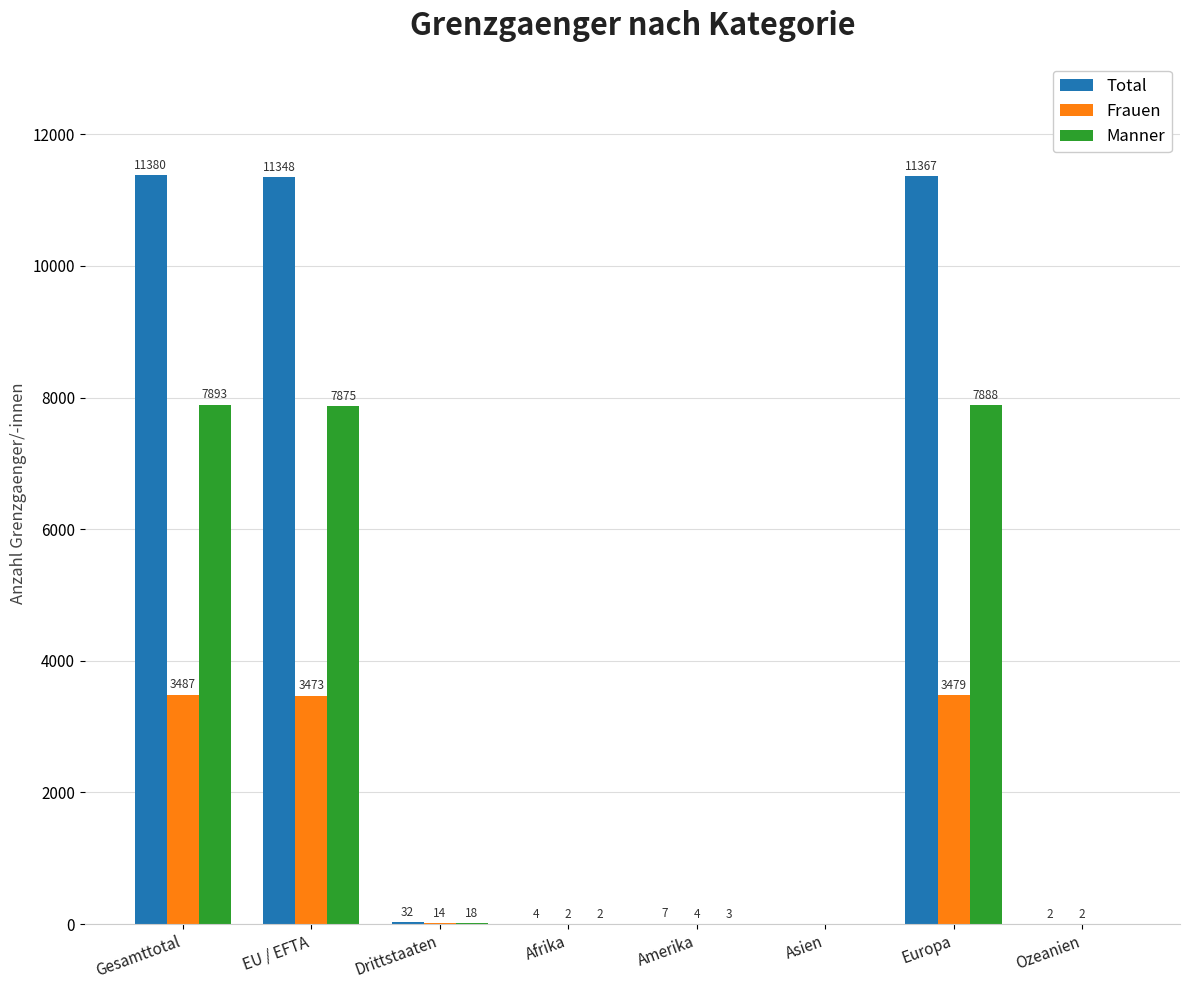

Is the value of Manner at Europa greater than the value of Total at Afrika?

Yes